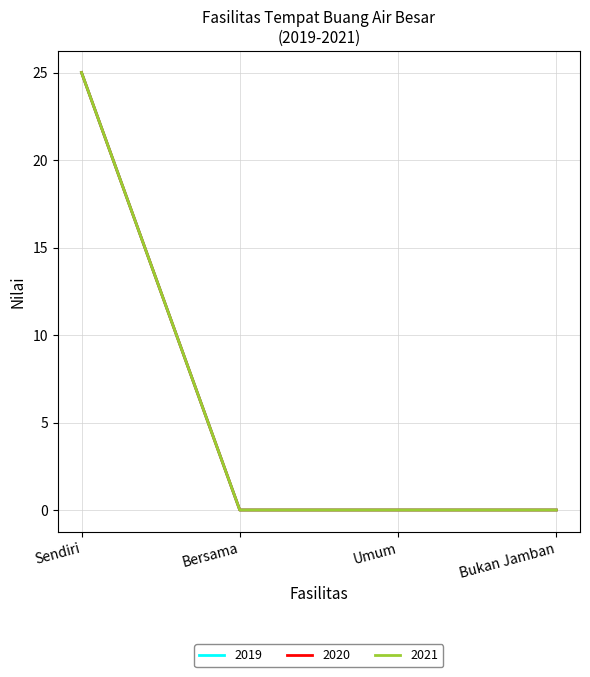

Reading right to left, transcribe all the data shown in this chart.

2019: Bukan Jamban=0	Umum=0	Bersama=0	Sendiri=25
2020: Bukan Jamban=0	Umum=0	Bersama=0	Sendiri=25
2021: Bukan Jamban=0	Umum=0	Bersama=0	Sendiri=25